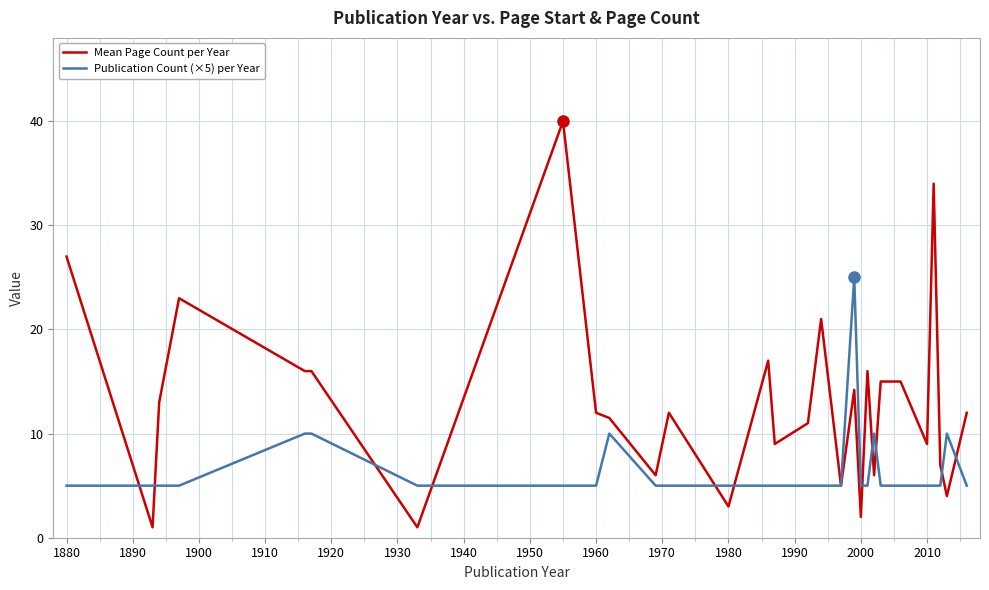

Which series has the widest spread of values?

Mean Page Count per Year